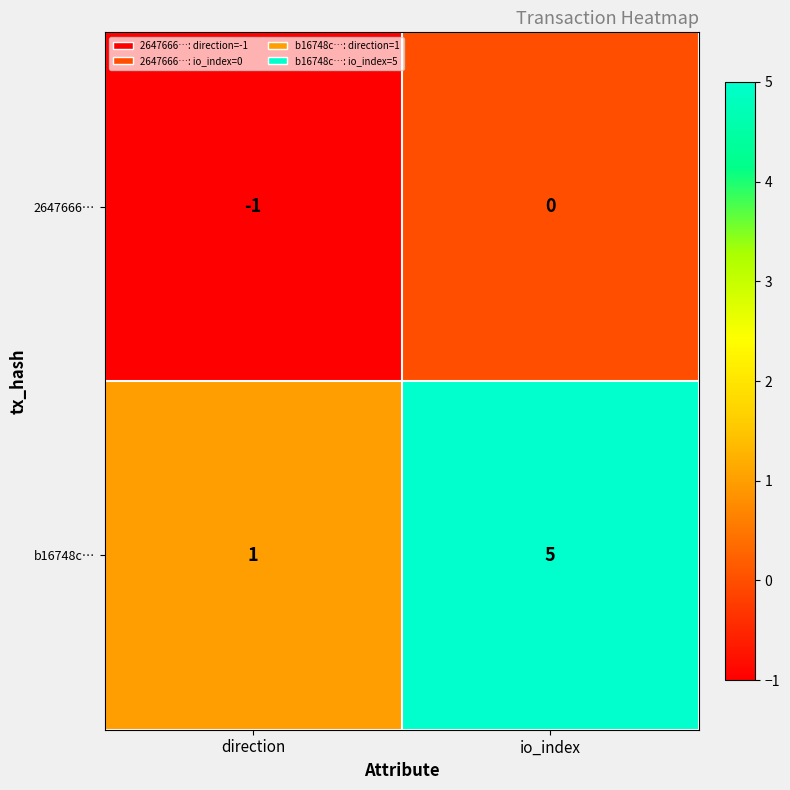

The value of b16748c… at direction is 1. True or false?

True